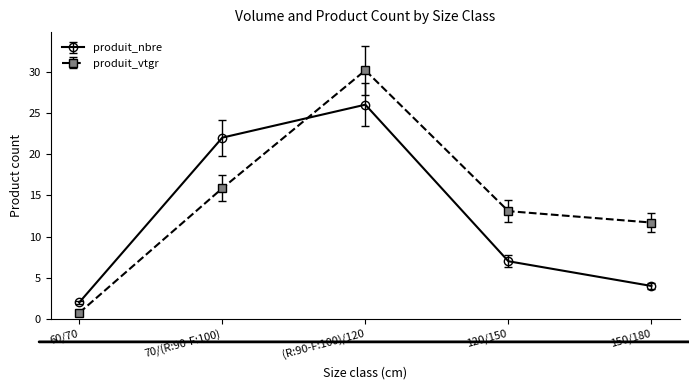

How many intersections are there between produit_nbre and produit_vtgr?

1